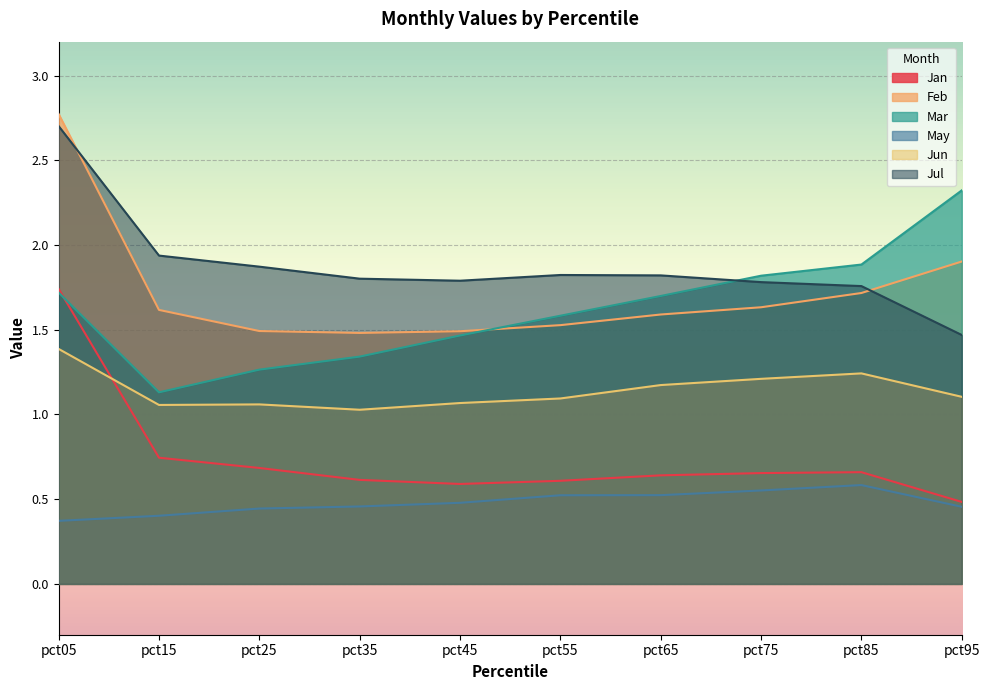

What is the difference between the maximum and minimum values in the Feb series?

1.3